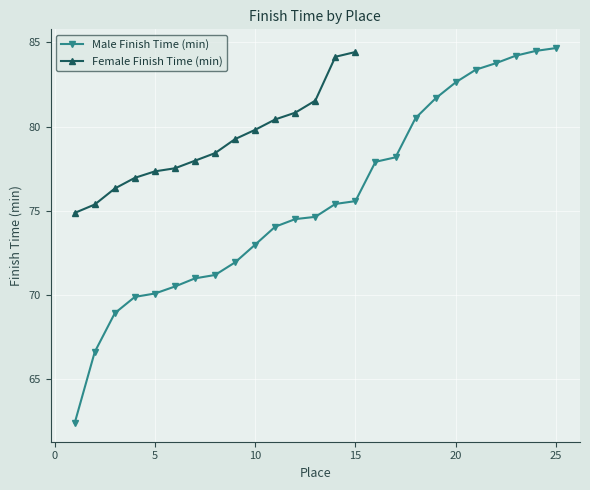

True or false: Male Finish Time (min) has more than 0 points higher than both neighbors.

False